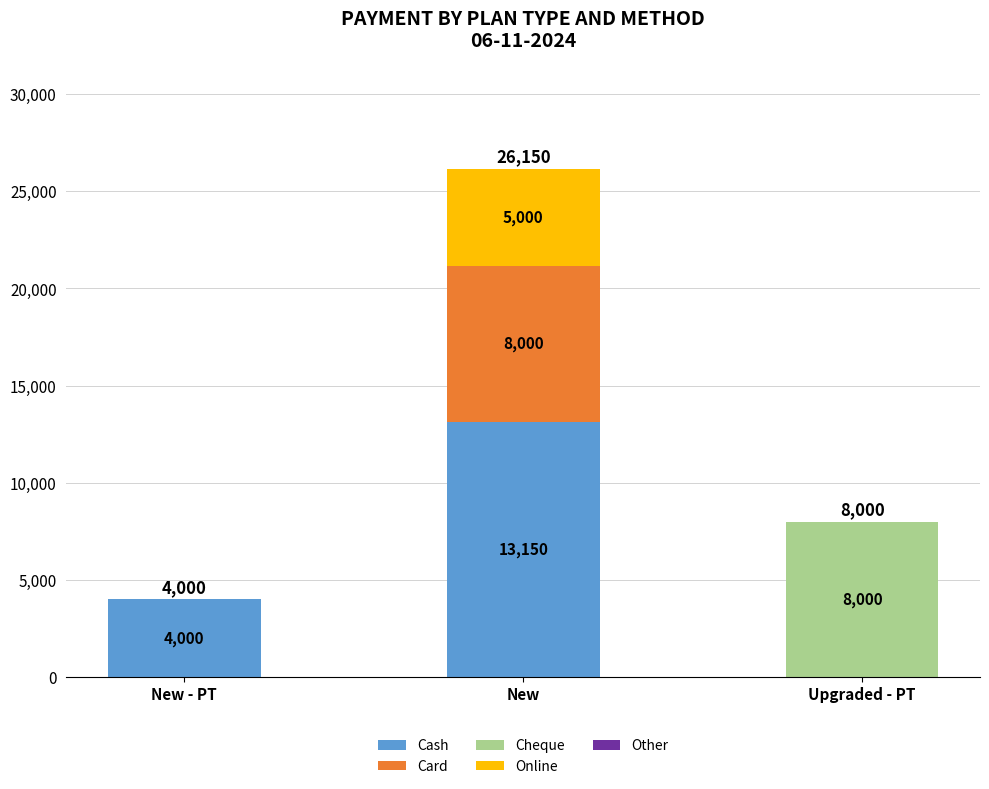

What is the approximate value of Cash at New - PT, to the nearest 10?

4000